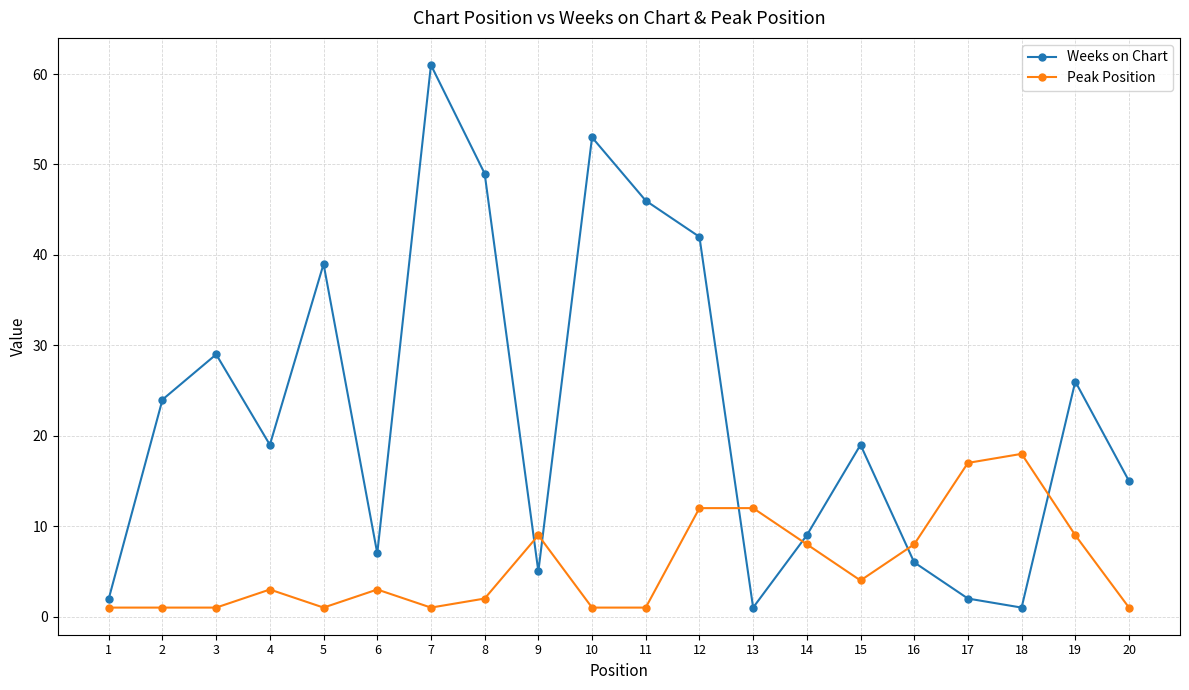

Rank the series at 19 from highest to lowest value.

Weeks on Chart, Peak Position